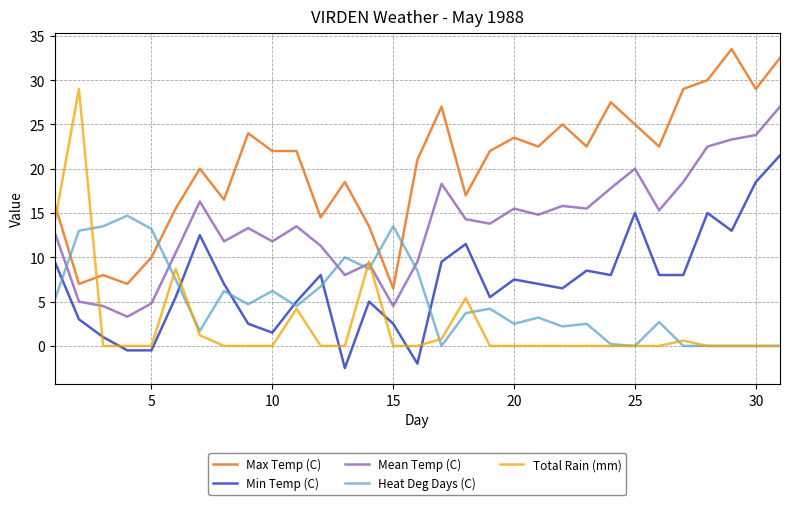

Rank the series by their maximum value, from highest to lowest.

Max Temp (C), Total Rain (mm), Mean Temp (C), Min Temp (C), Heat Deg Days (C)